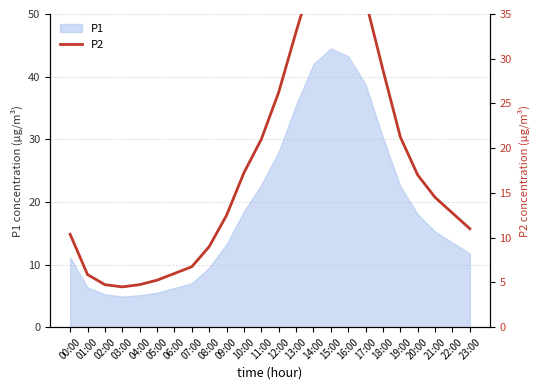

Reading right to left, list all the values displayed in this chart.

11.0	12.8	14.5	17.0	21.2	28.8	36.5	41.0	42.0	39.5	33.0	26.2	21.0	17.2	12.5	9.0	6.8	6.0	5.2	4.8	4.5	4.8	5.9	10.4